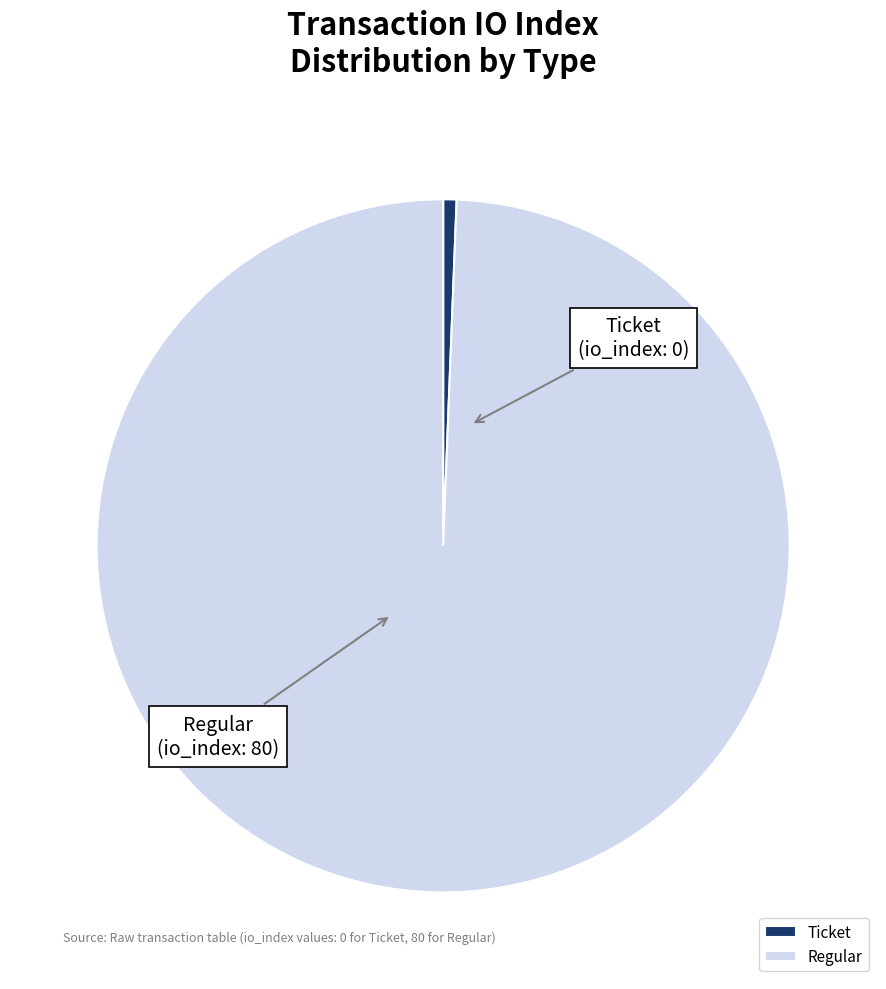

What is the majority slice?

Regular